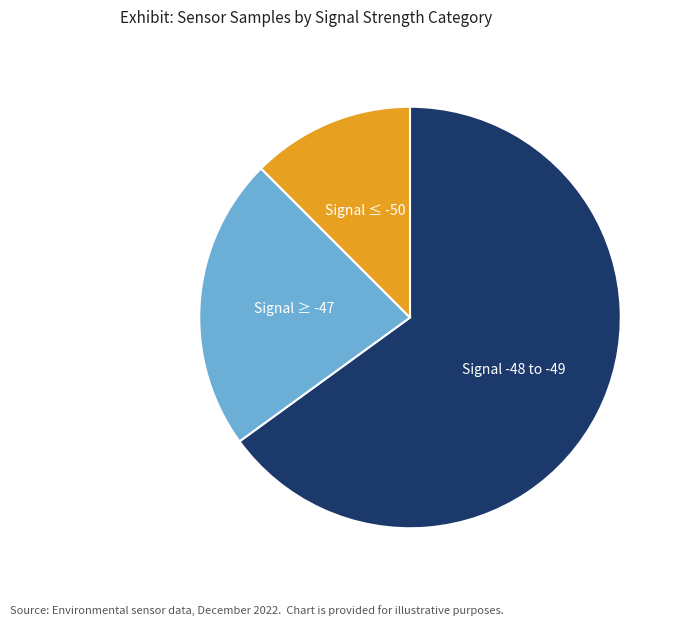

Combined, do Signal ≥ -47 and Signal -48 to -49 account for over 50%?

Yes